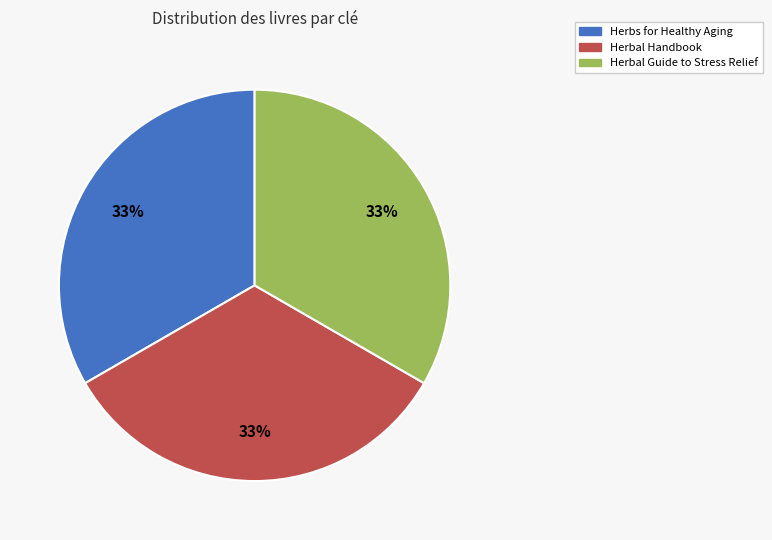

Approximately how many times larger is the value at Herbal Guide to Stress Relief compared to Herbal Handbook?

1.0